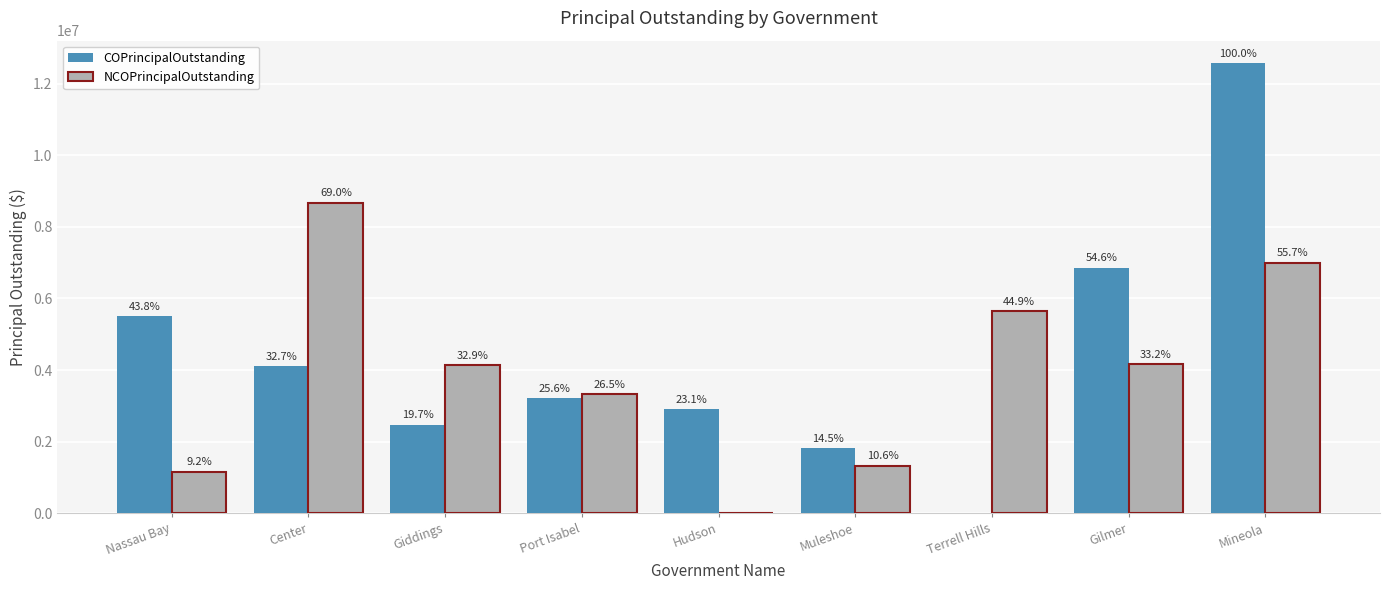

What is the difference between the maximum and second lowest values in the COPrincipalOutstanding series?

10745000